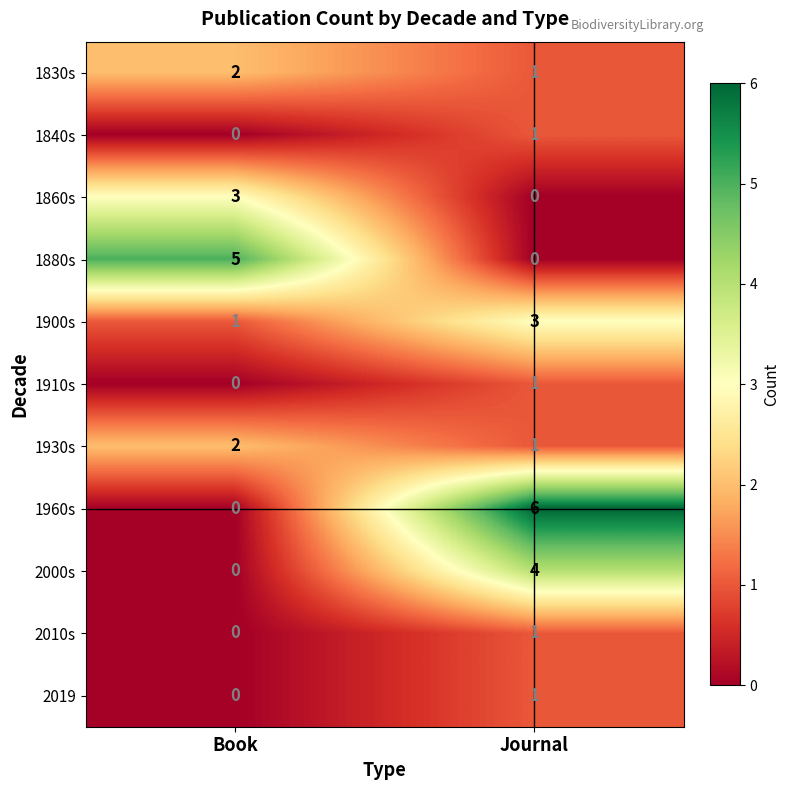

Between Book and Journal, which series saw the biggest shift?

1960s